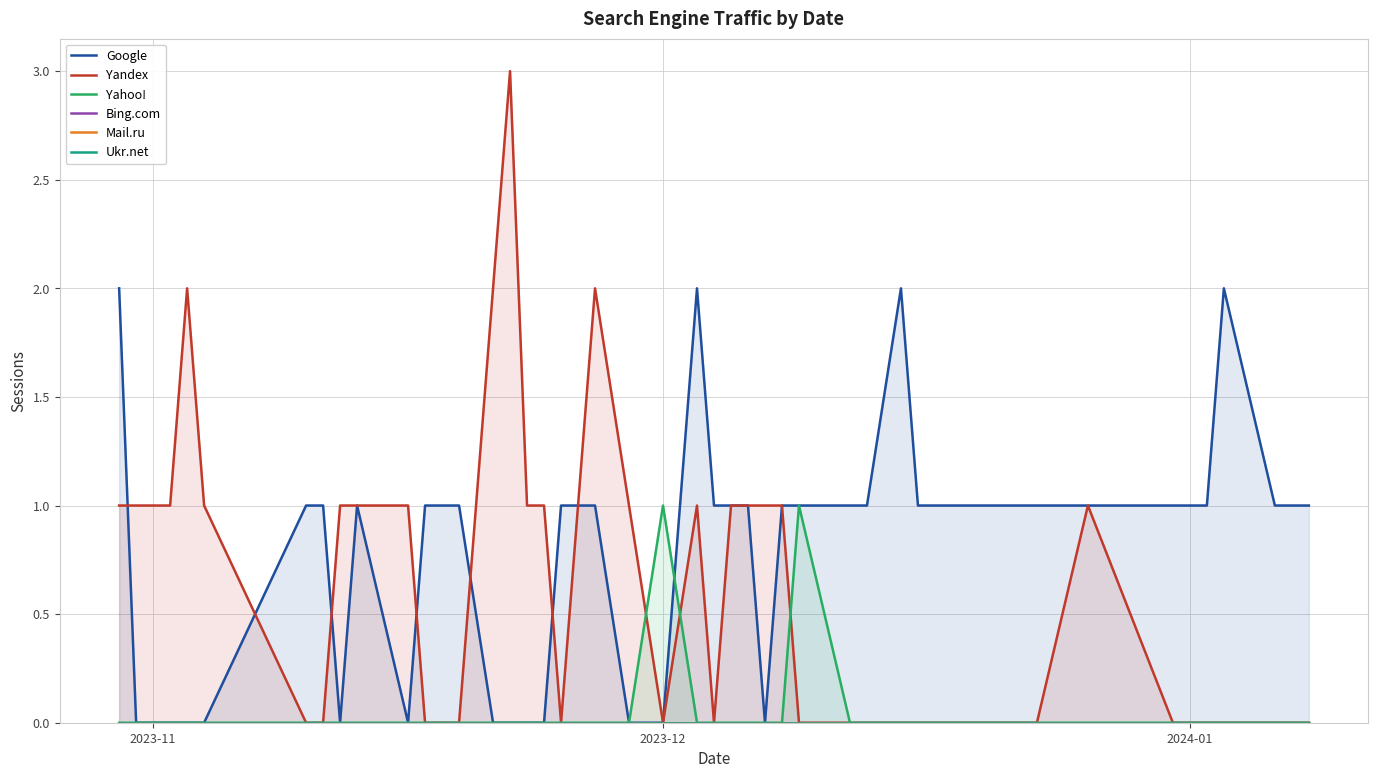

True or false: Ukr.net has more than 0 points higher than both neighbors.

False